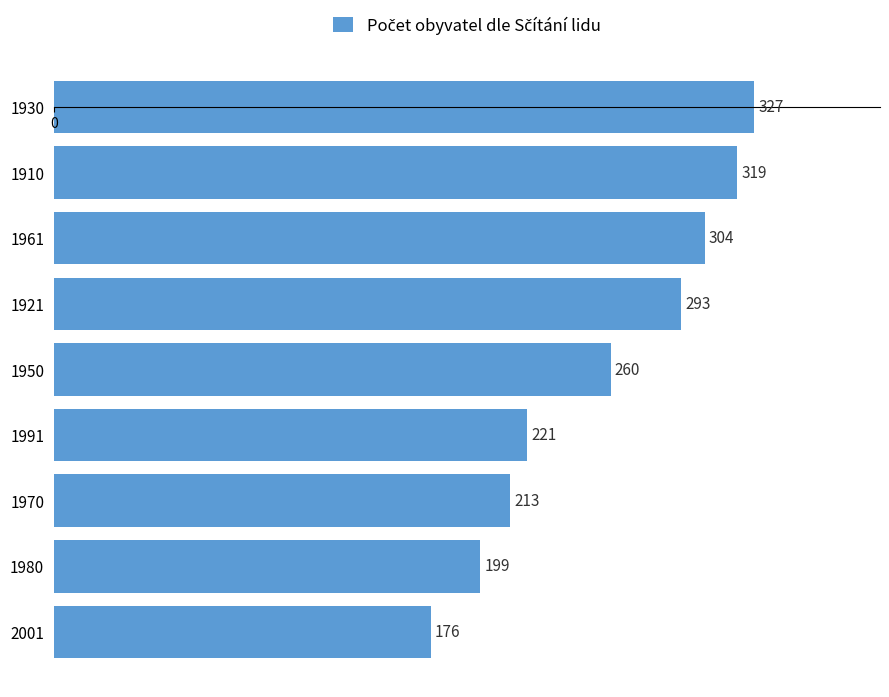

What is the difference between the maximum and minimum values?

151